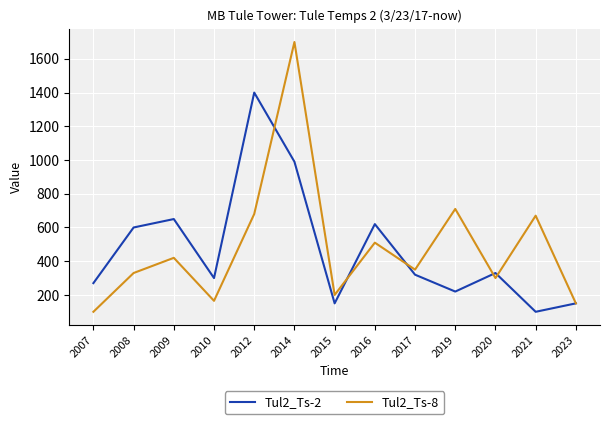

Read the Tul2_Ts-2 value at 2010, to the nearest 50.

300